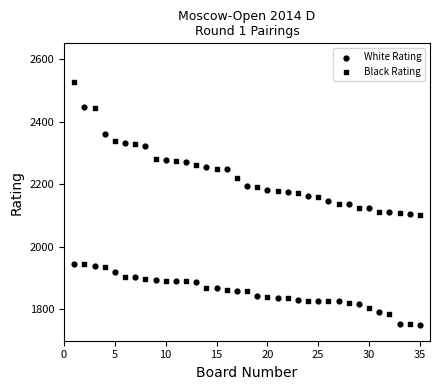

How many points are shown in the scatter plot?

70